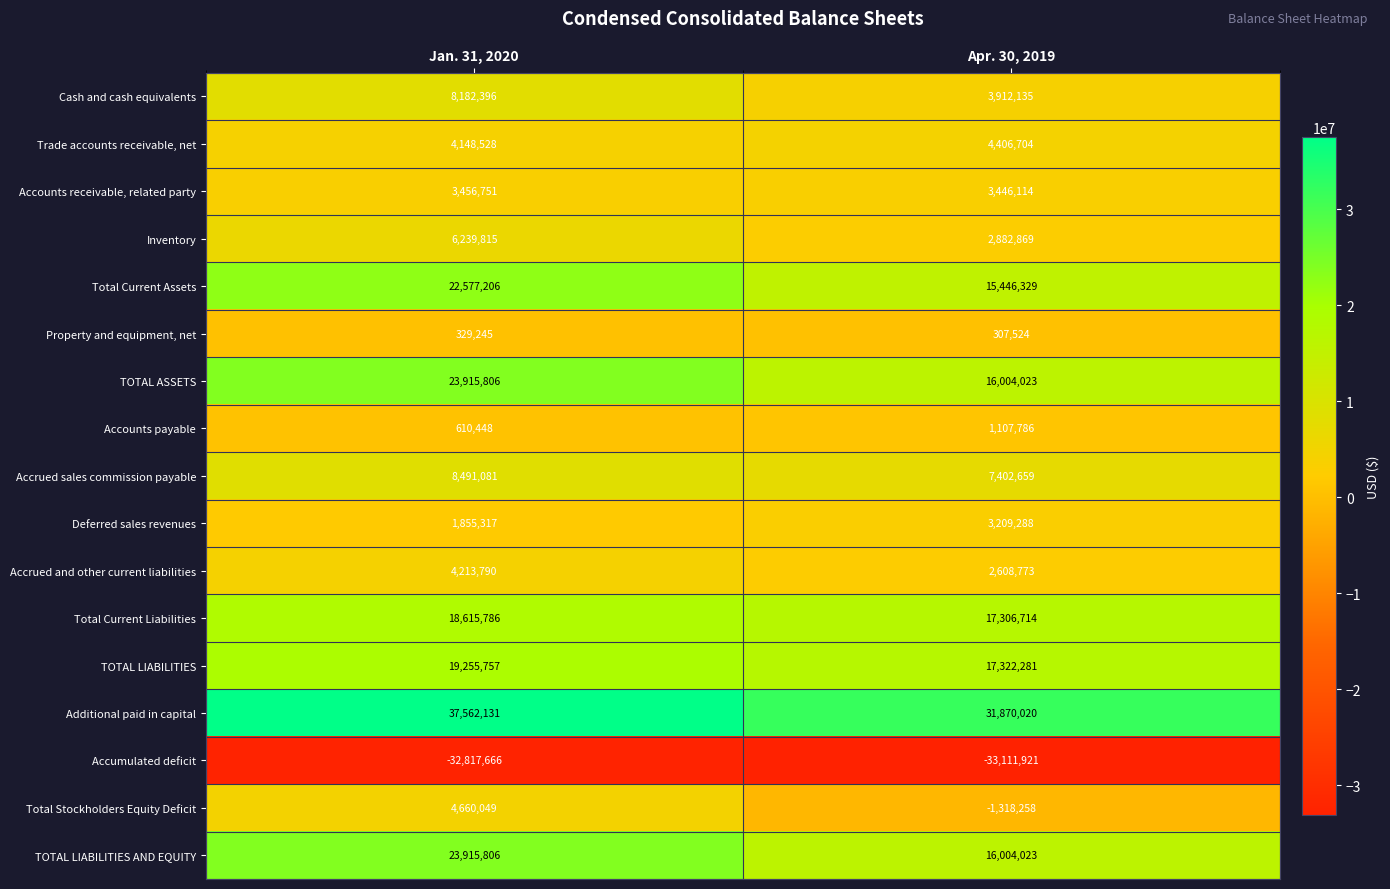

At which category is the sum across all series the highest?

Jan. 31, 2020